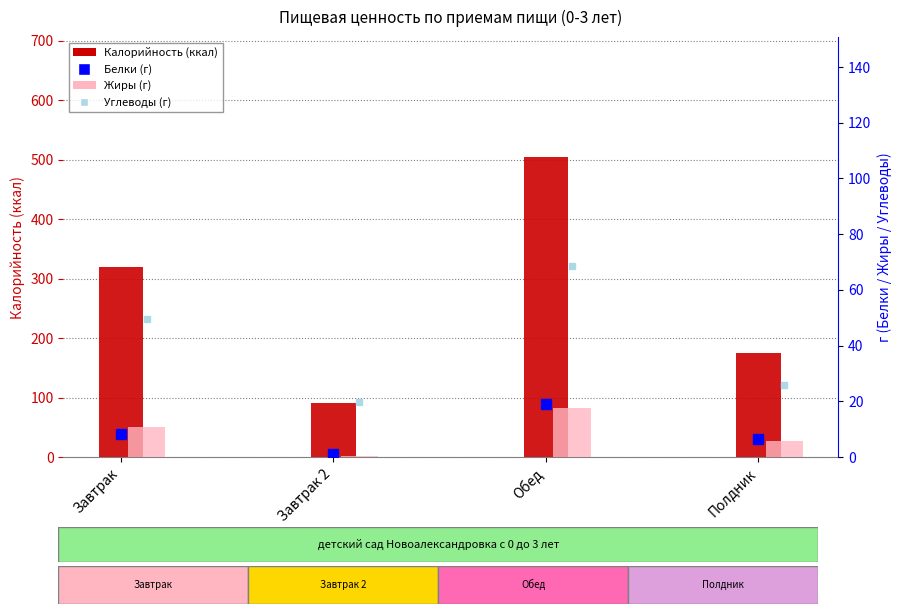

How many data points in Калорийность are above 319?

2